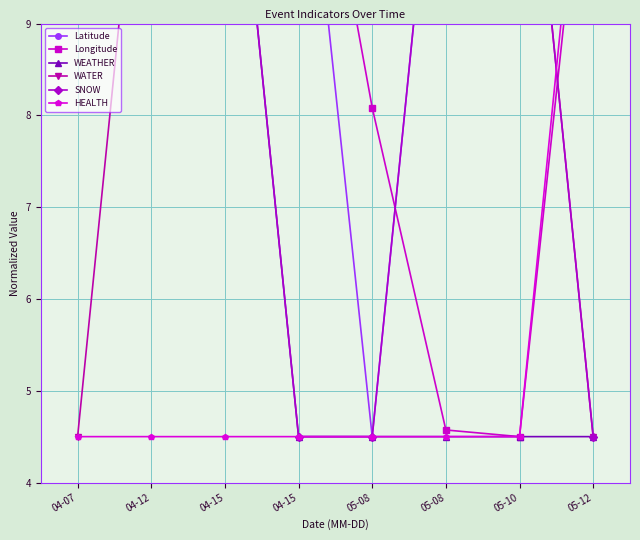

What are all the series names shown in the legend?

Latitude, Longitude, WEATHER, WATER, SNOW, HEALTH